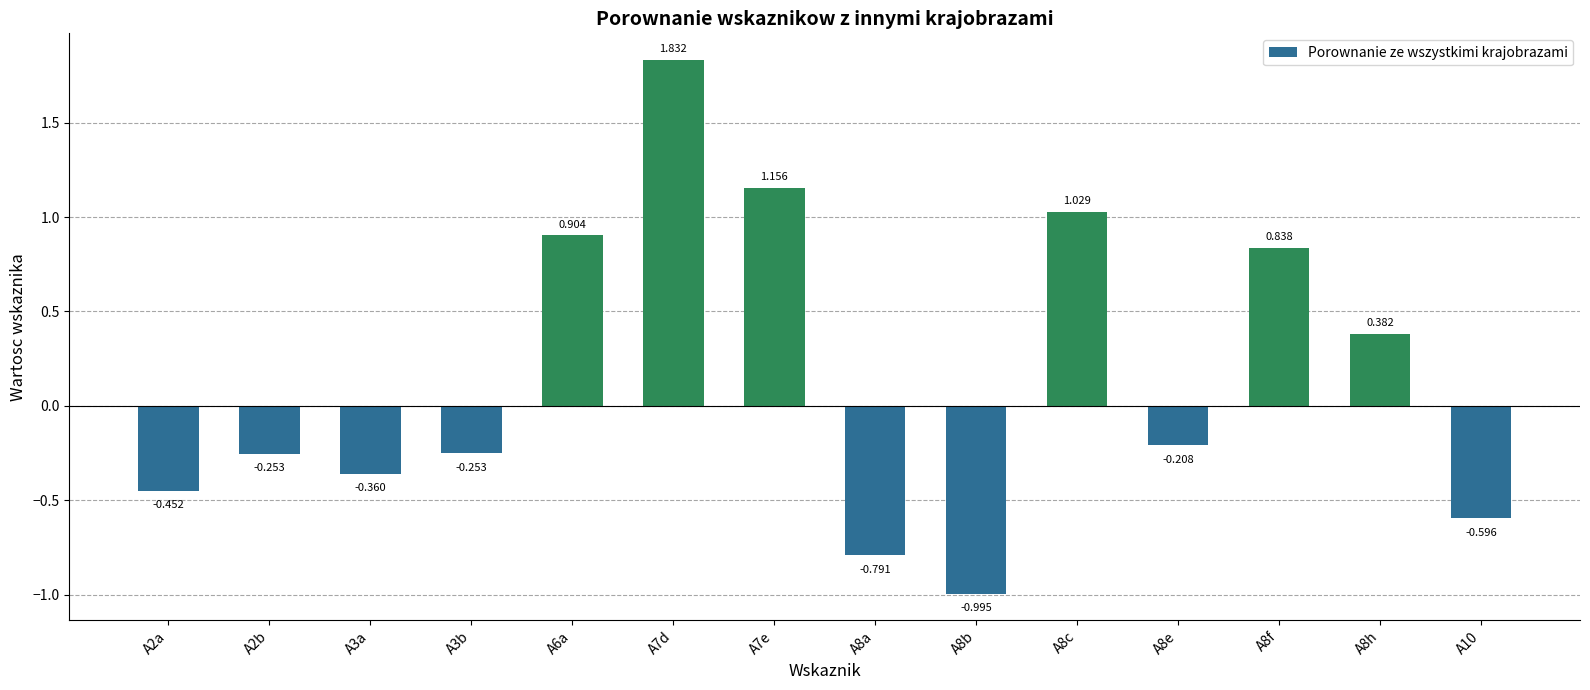

Does the chart contain any negative values?

Yes